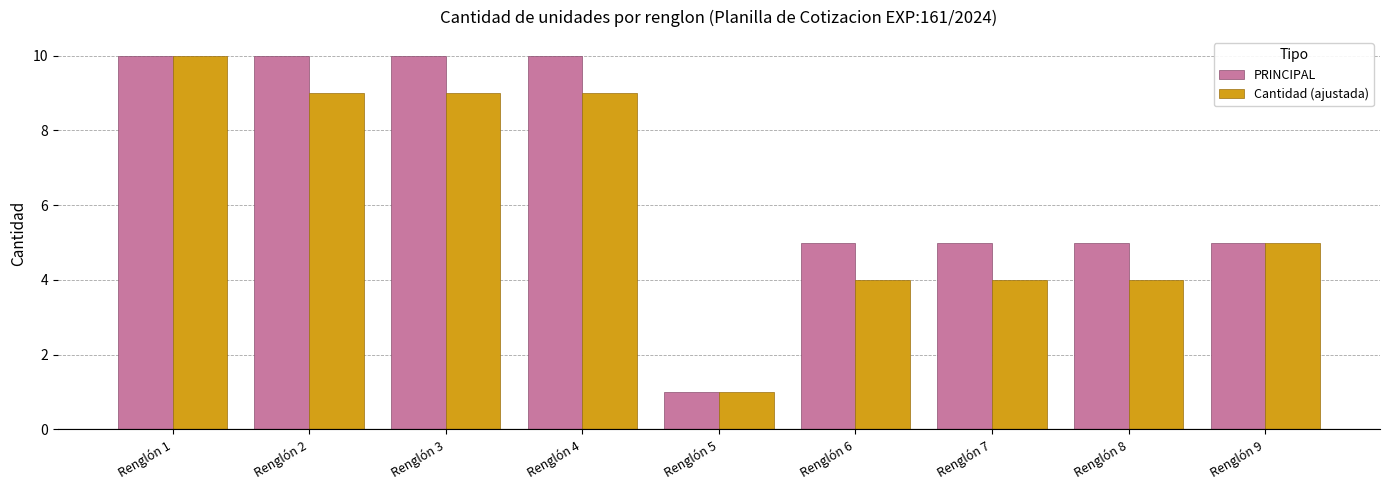

Reading left to right, transcribe all the data shown in this chart.

PRINCIPAL: 10	10	10	10	1	5	5	5	5
Cantidad (ajustada): 10	9	9	9	1	4	4	4	5